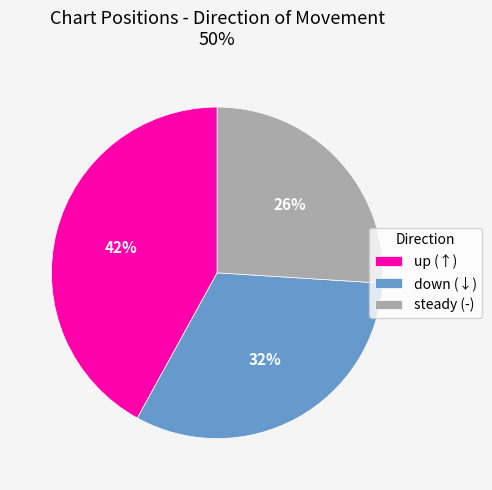

Do steady (-) and down (↓) together represent more than half of the pie?

Yes